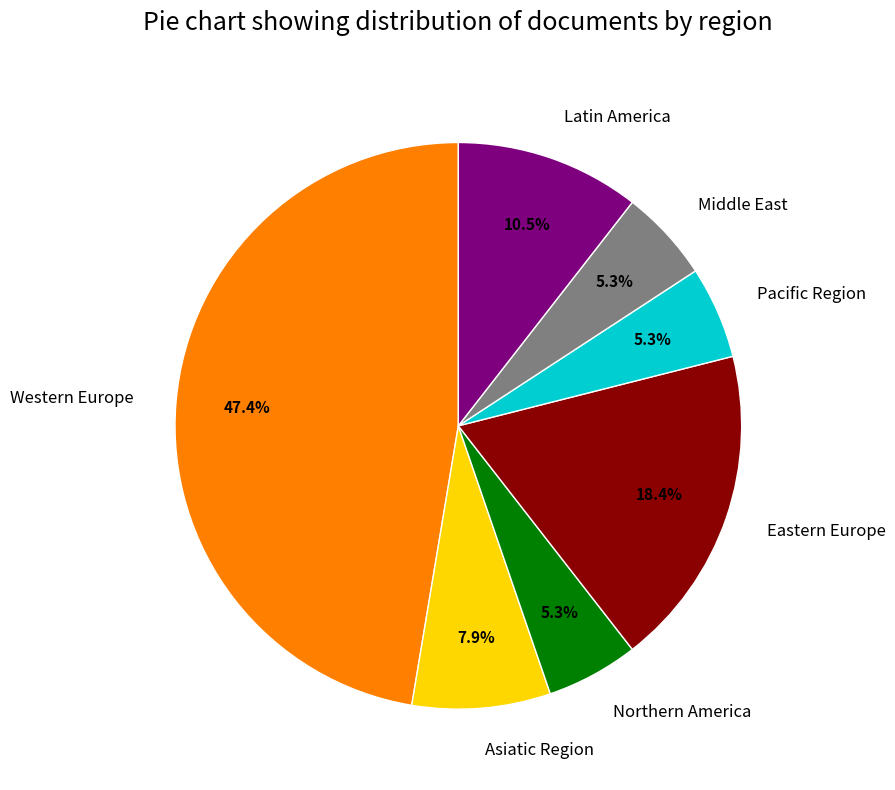

What is the largest slice in the pie chart?

Western Europe